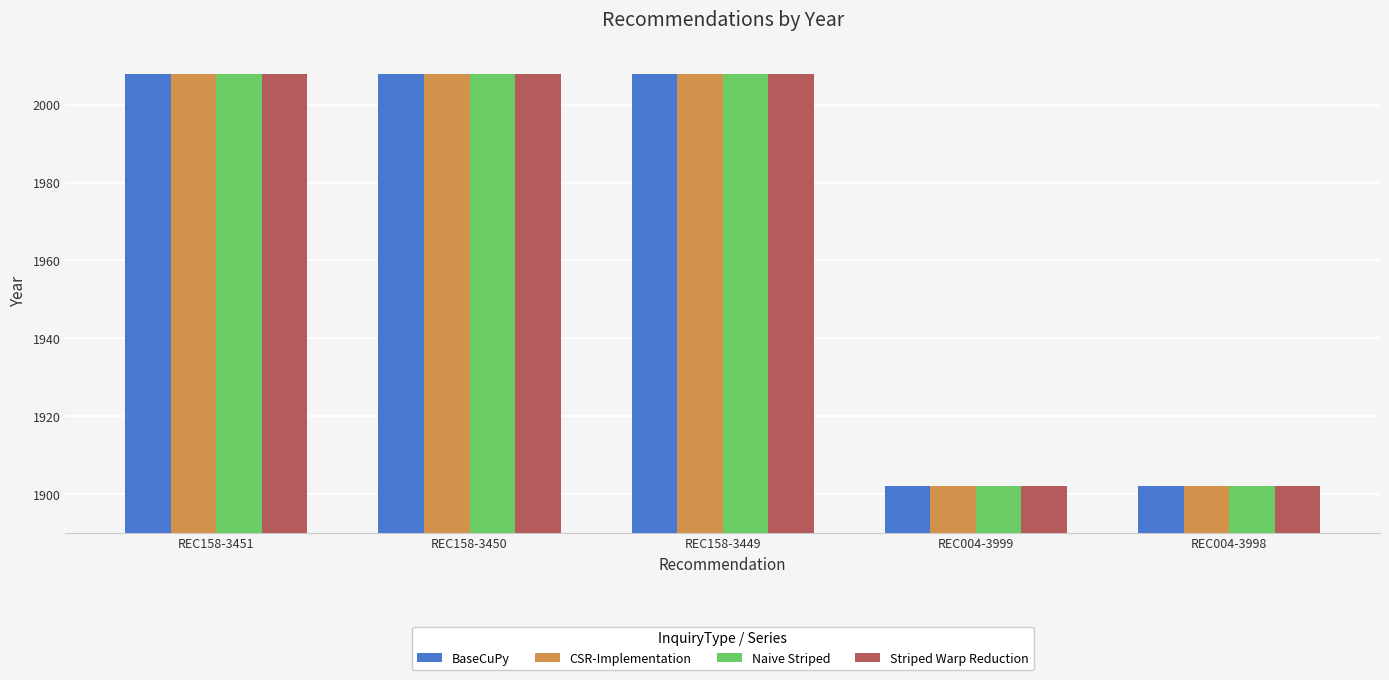

The value of BaseCuPy at REC004-3999 is 1902. True or false?

True